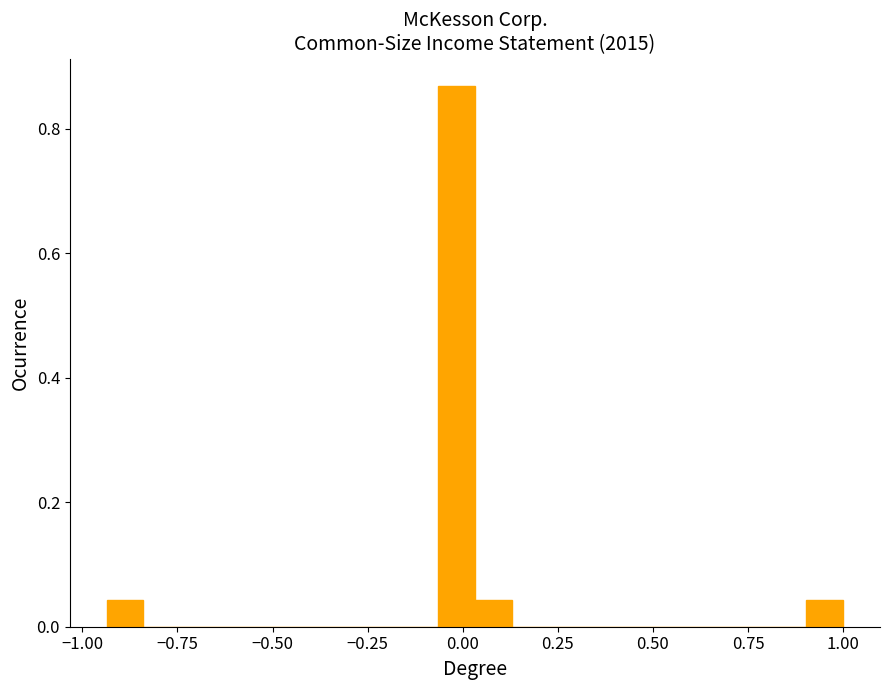

Around what value on the x-axis is the tallest bar? Give the approximate position of its centre, as read against the axis.

0.00